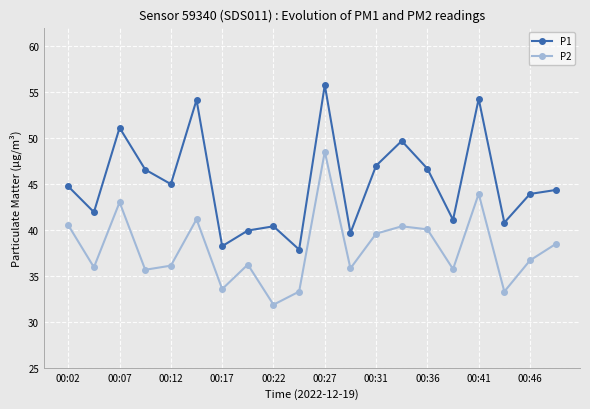

Which series has the largest total across all categories?

P1